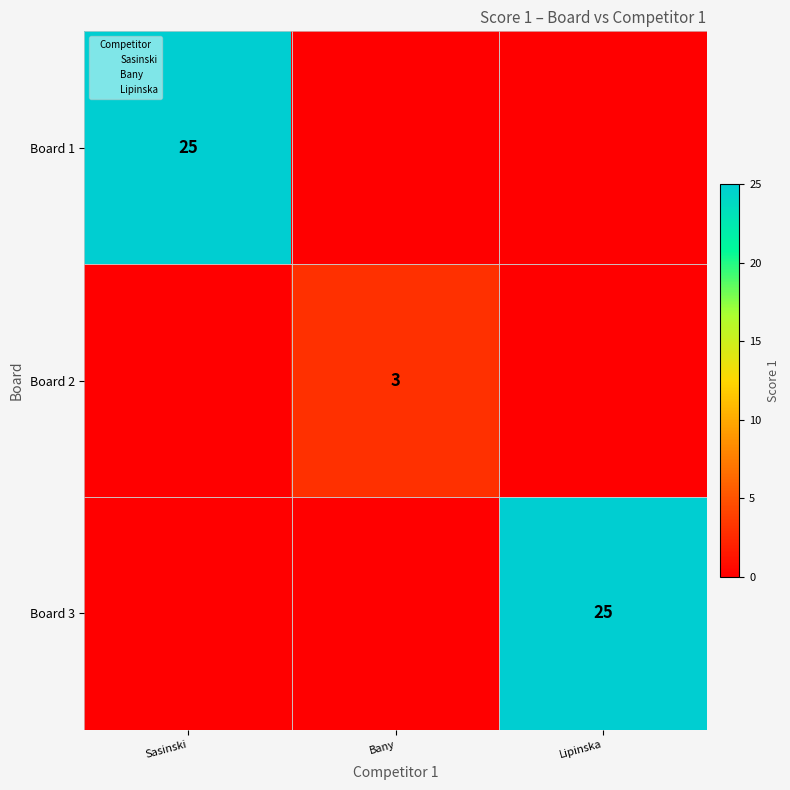

What is the greatest value displayed?

25